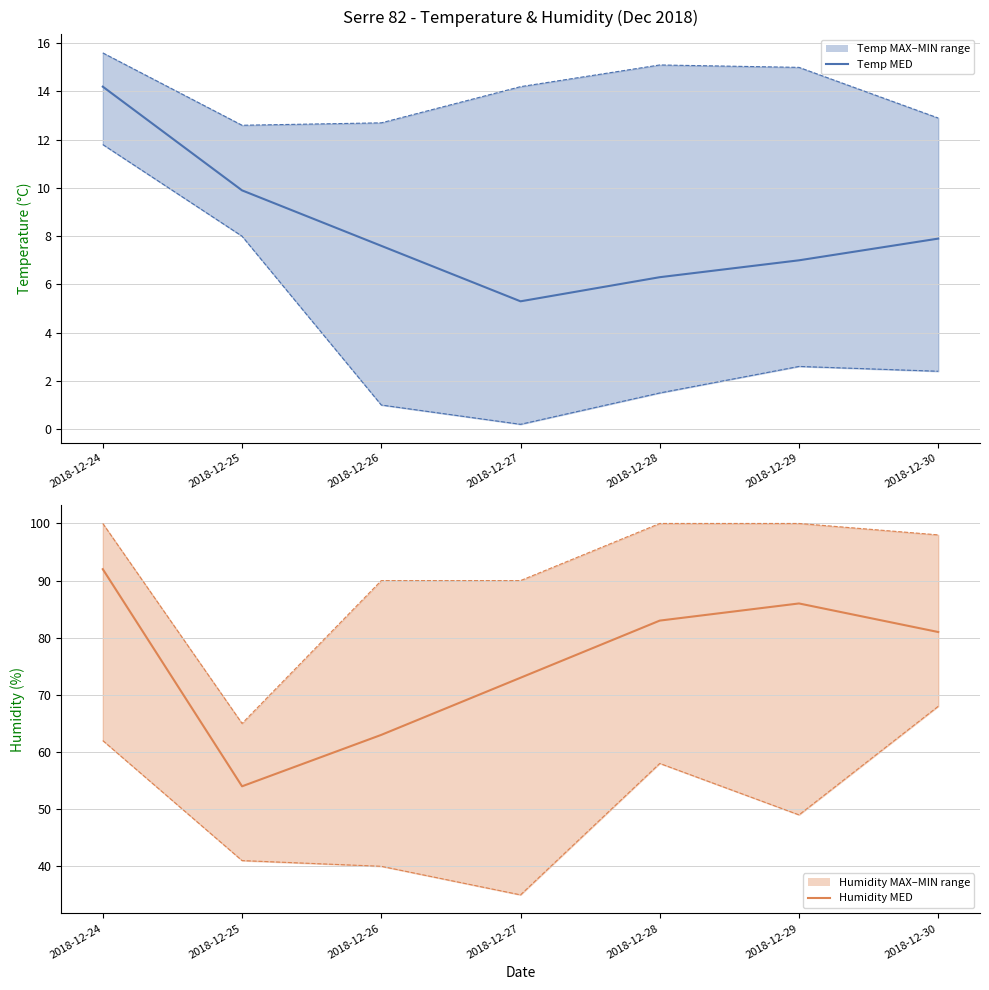

At which category does Temp MED reach its first local valley?

2018-12-27